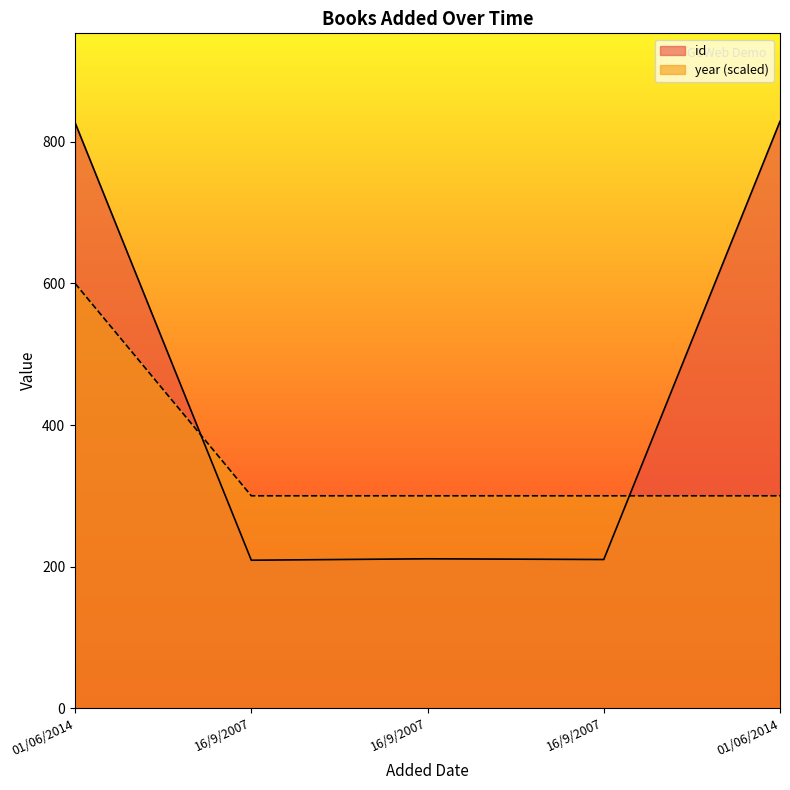

What is the difference between the id values at 01/06/2014 and 01/06/2014?

2